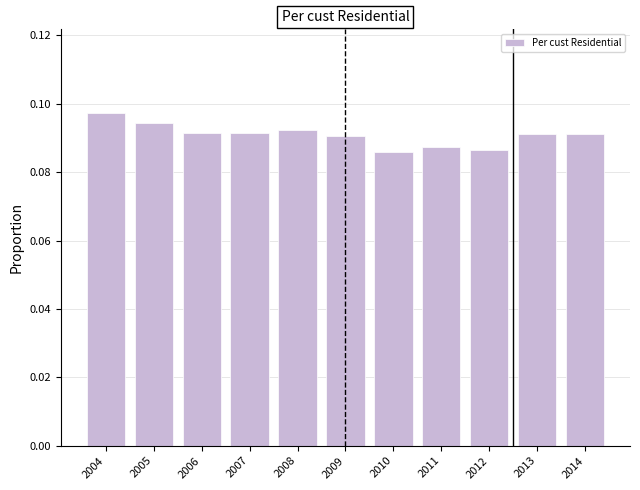

Which category has the highest value across all series?

2004